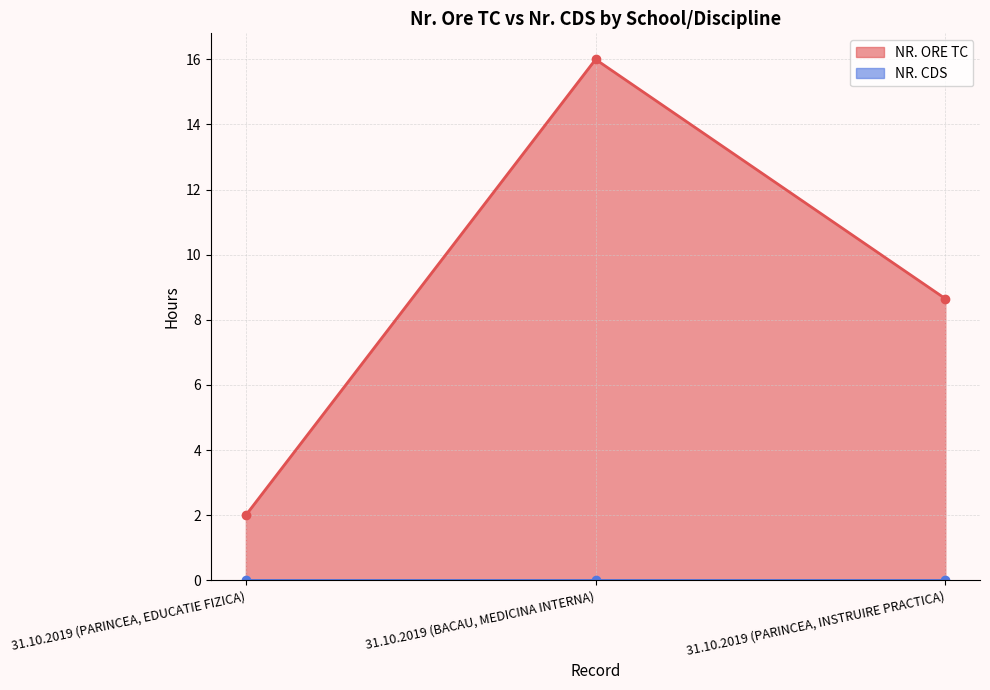

List the labels in order of NR. ORE TC value, smallest first.

31.10.2019 (PARINCEA, EDUCATIE FIZICA), 31.10.2019 (PARINCEA, INSTRUIRE PRACTICA), 31.10.2019 (BACAU, MEDICINA INTERNA)